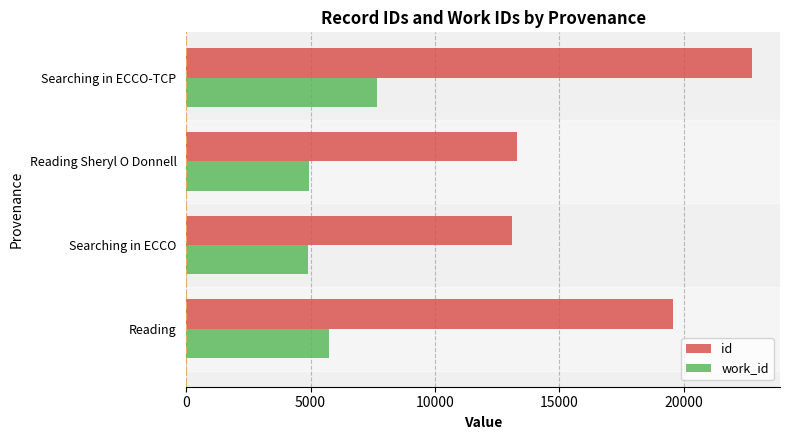

At how many categories does at least one series exceed 10220?

4